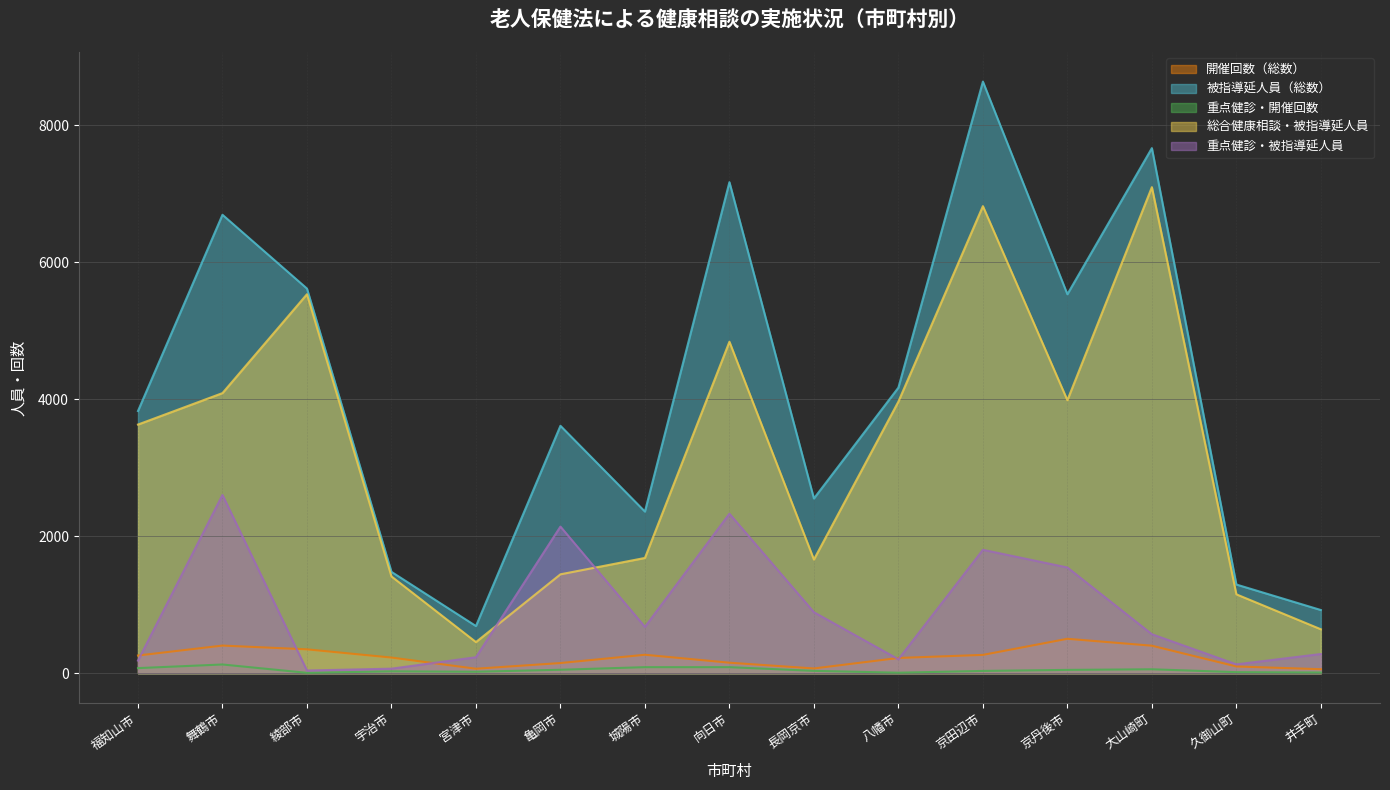

At which label does 開催回数（総数） first exceed 229?

福知山市